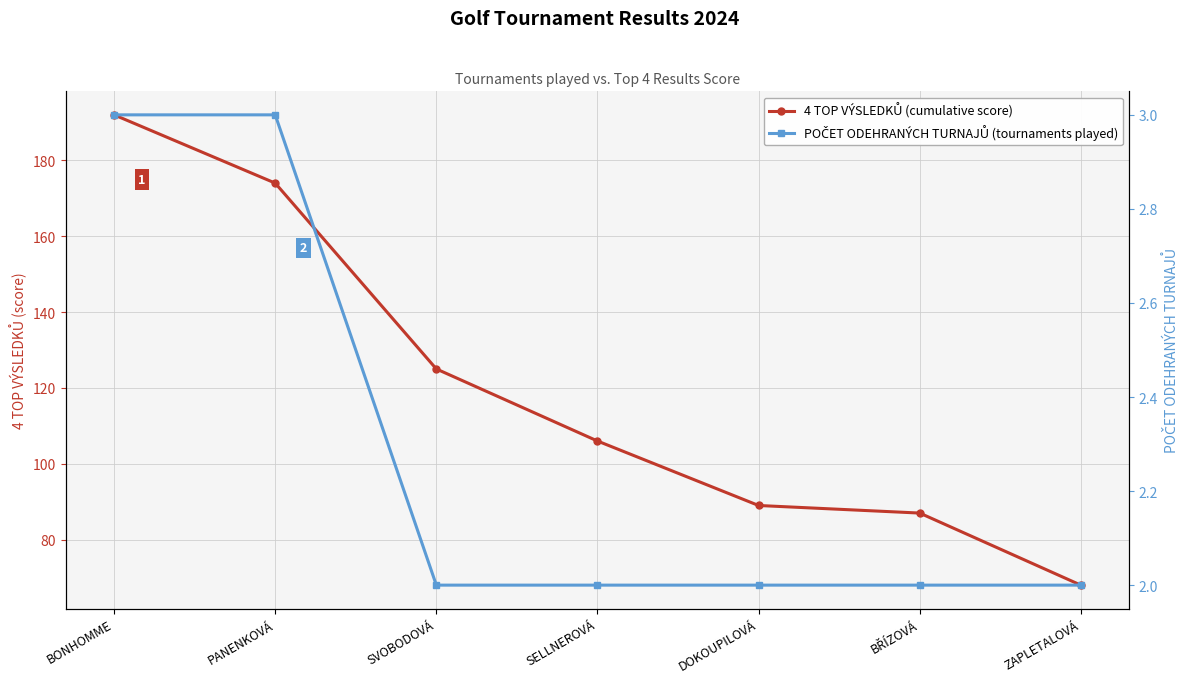

Reading left to right, what are all the values shown in this chart?

4 TOP VÝSLEDKŮ (cumulative score): 192	174	125	106	89	87	68
POČET ODEHRANÝCH TURNAJŮ (tournaments played): 3	3	2	2	2	2	2